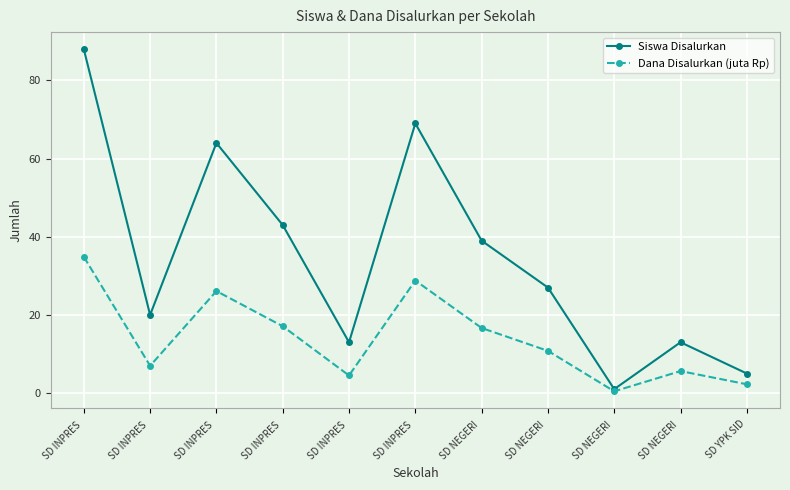

How many lines are shown in the chart?

2